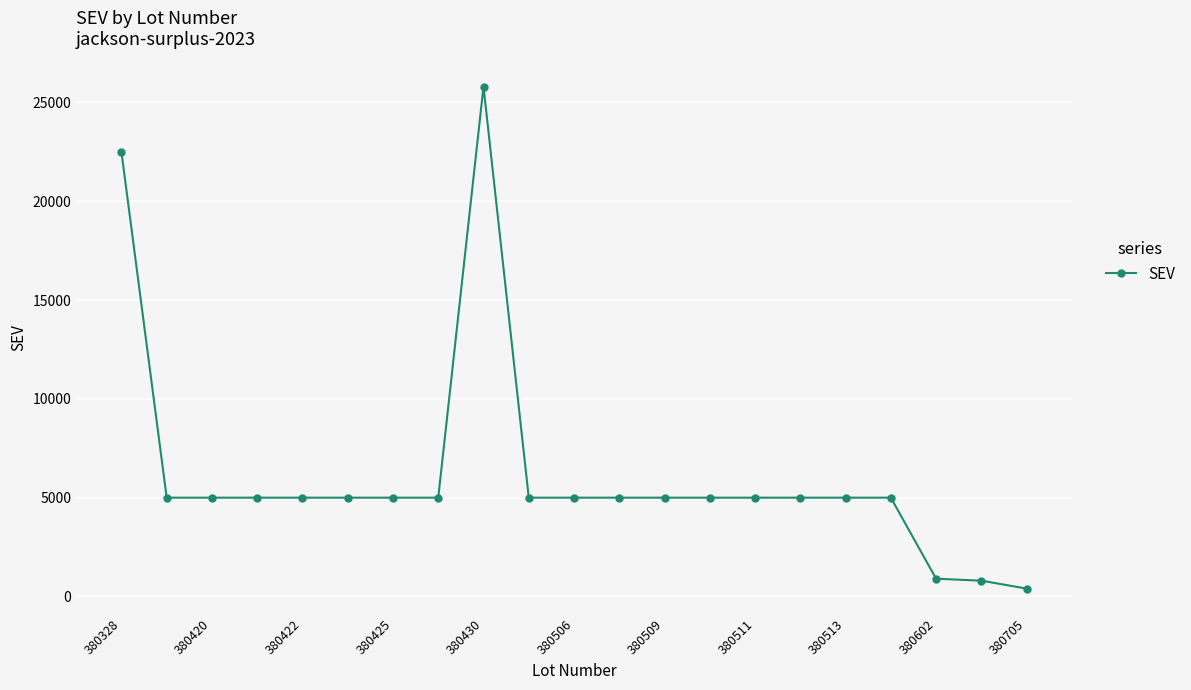

What is the greatest value displayed?

25800